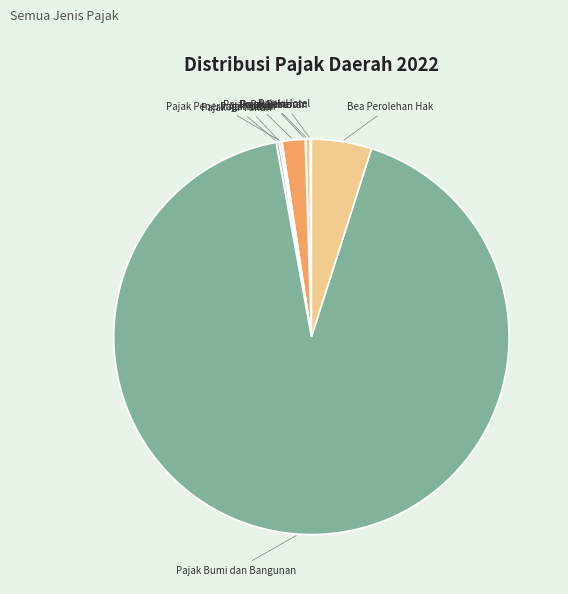

Does Pajak Reklame account for over 50% of the chart?

No